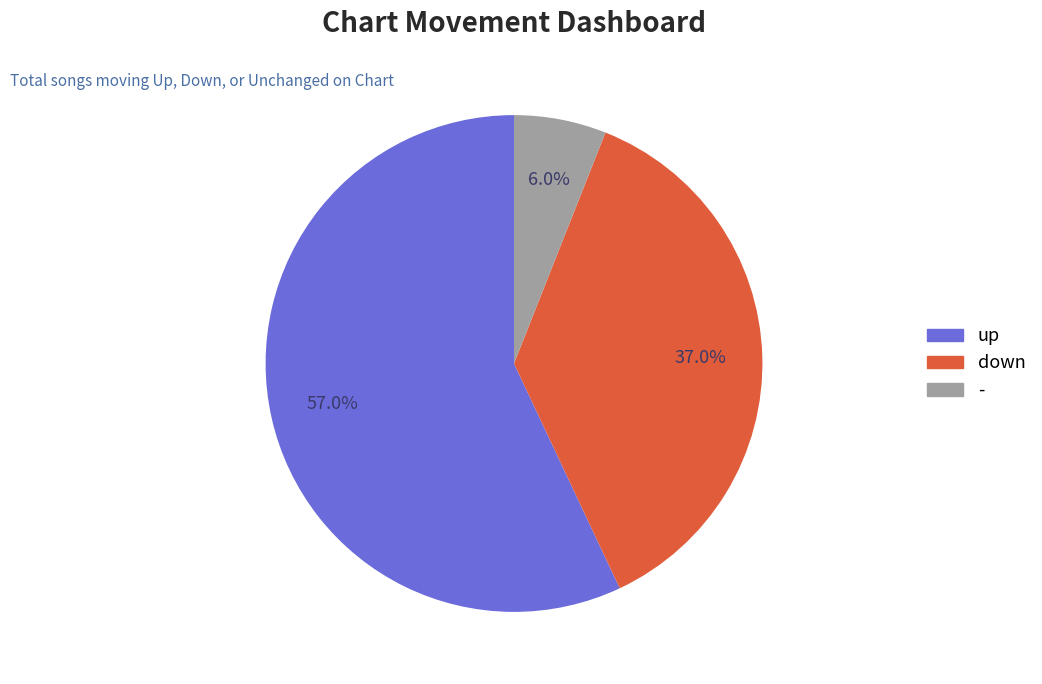

What percentage is NOT represented by -?

94.0%